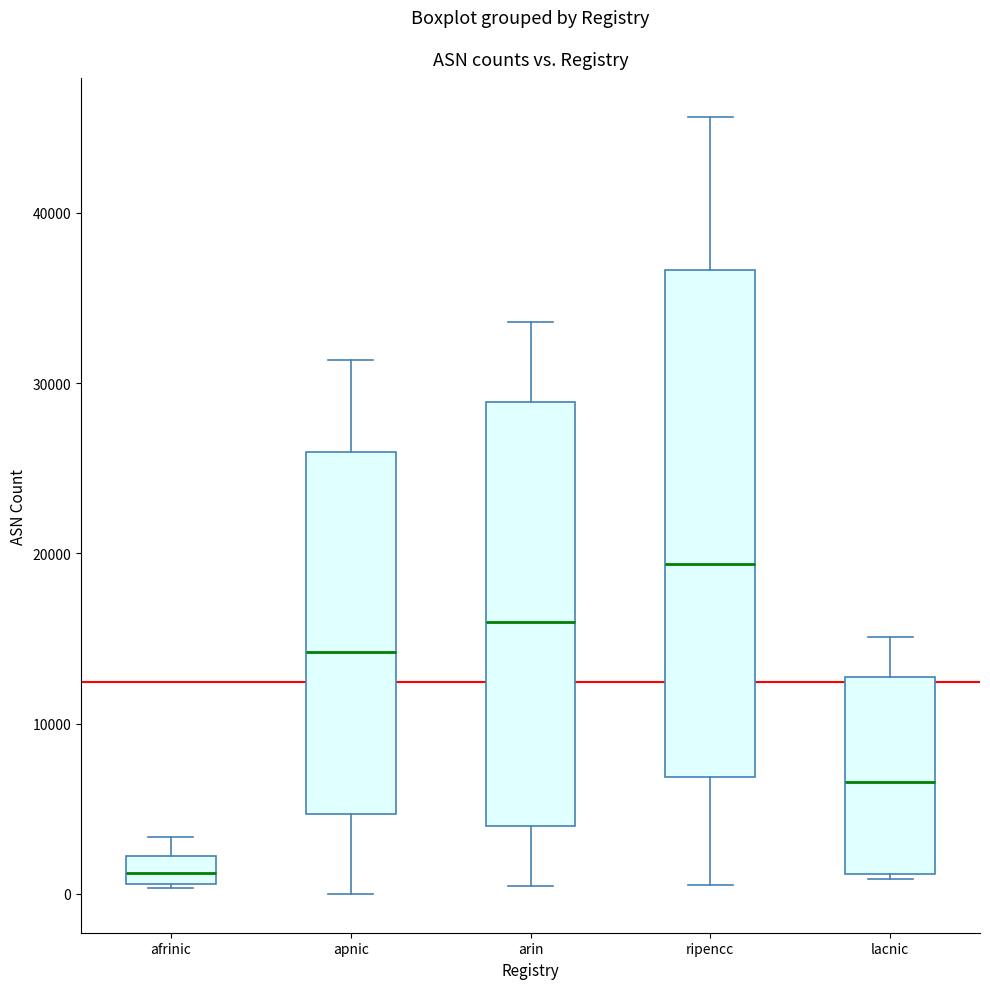

Comparing the boxes themselves (not the whiskers), which one is the tallest?

ripencc